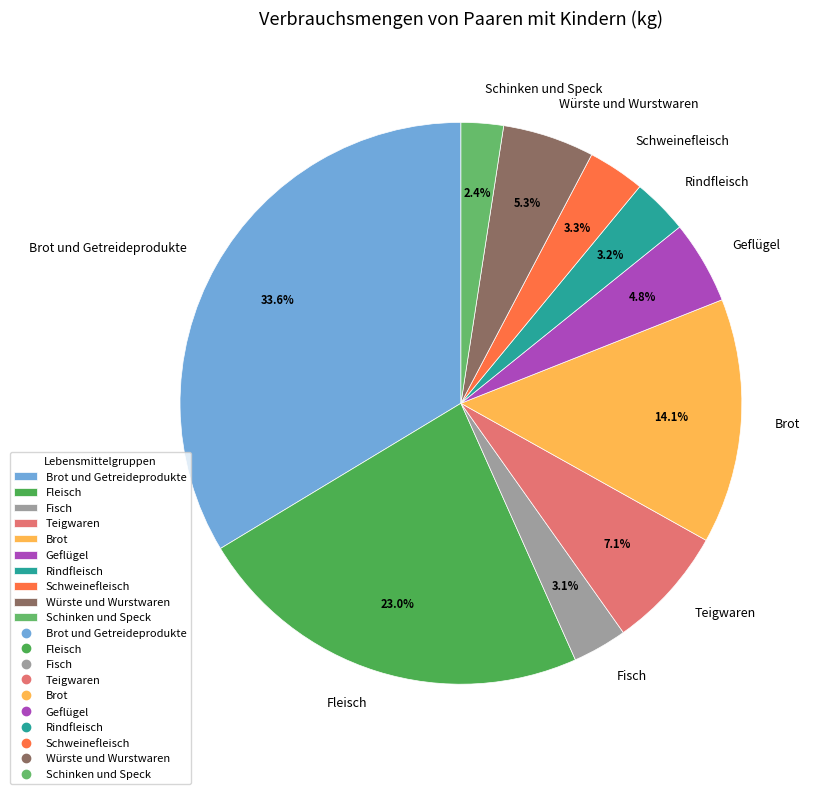

How many slices are in this pie chart?

10